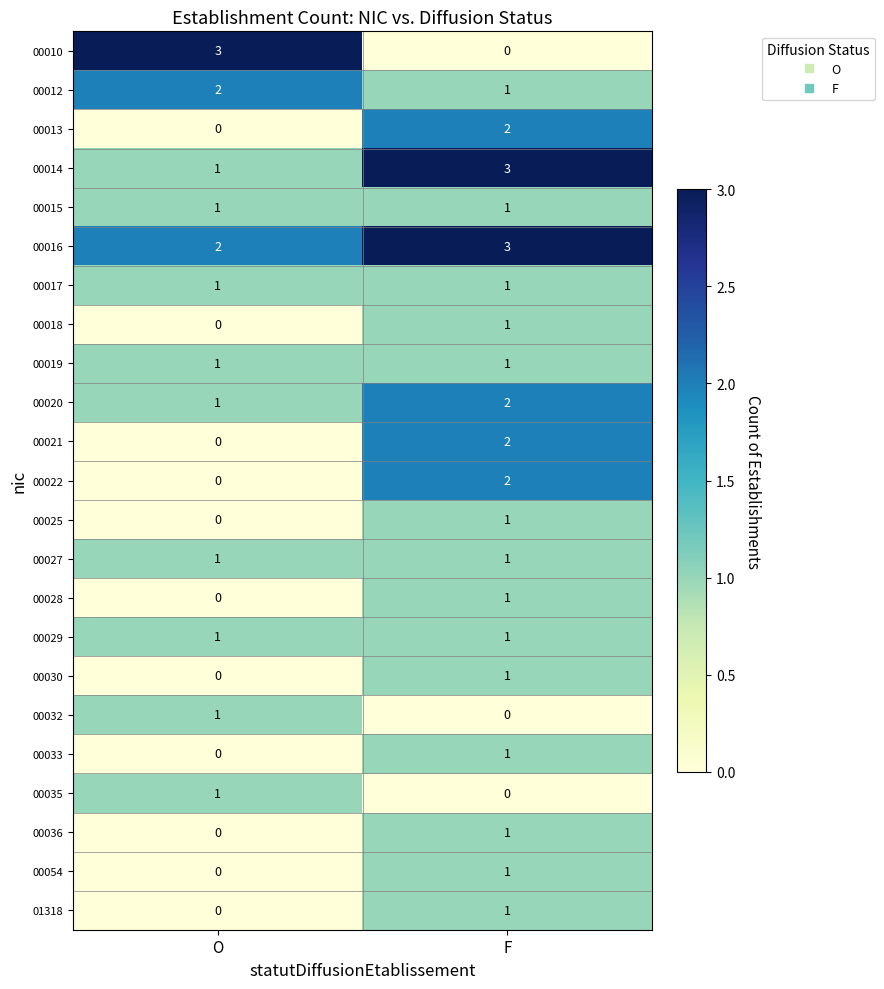

Between O and F, which series saw the biggest shift?

00010